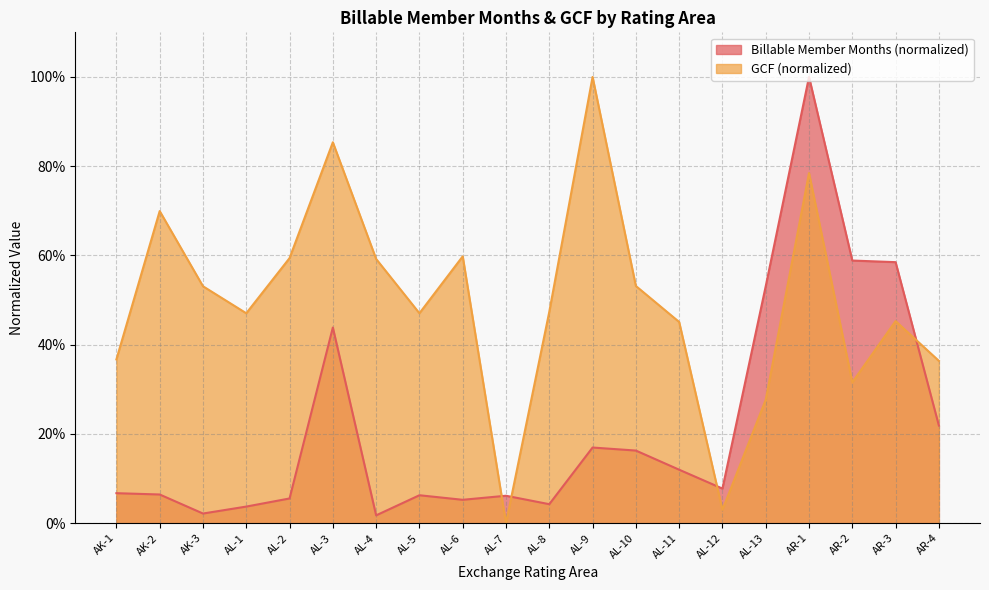

At how many categories does at least one series exceed 0?

20